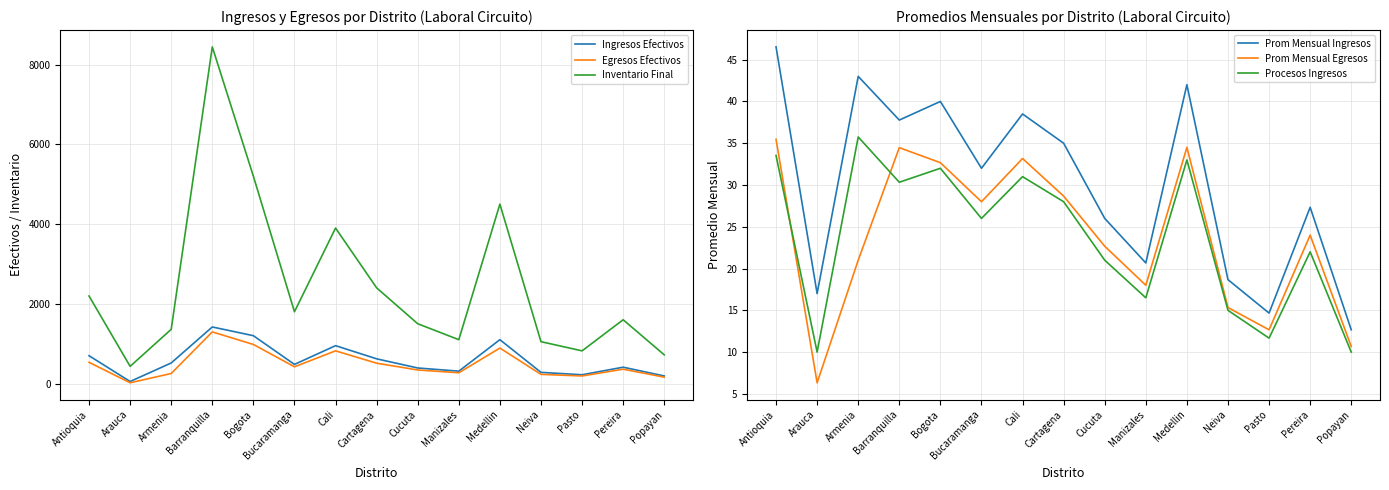

Does the chart display data point markers on the line(s)?

No